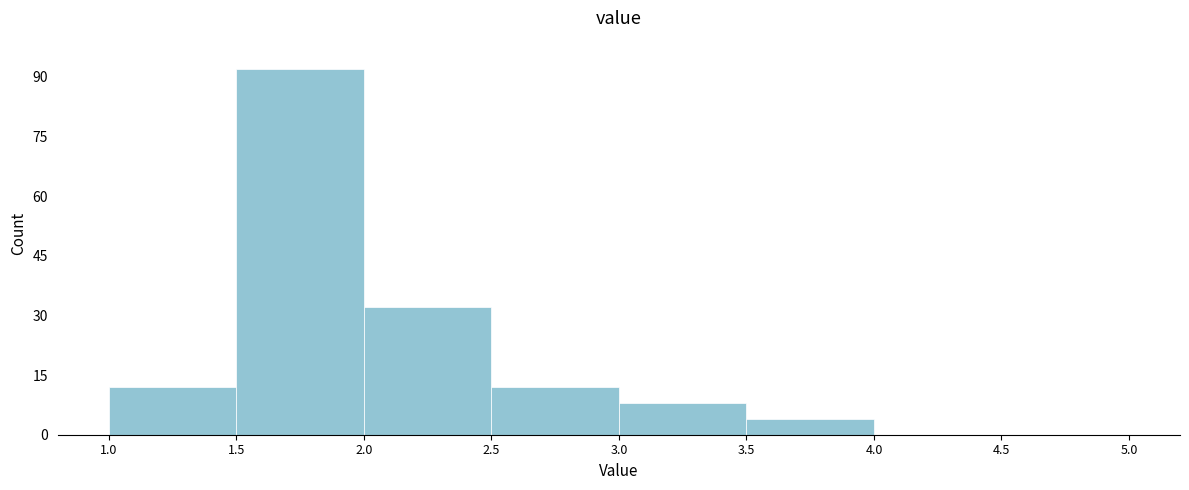

Reading left to right, list every bar in this chart as the range it spans on the x-axis followed by its height. The values are not printed on the chart, so give them approximately, as read against the axis.

1.0 to 1.5: 12
1.5 to 2.0: 92
2.0 to 2.5: 32
2.5 to 3.0: 12
3.0 to 3.5: 8
3.5 to 4.0: 4
4.0 to 4.5: 0
4.5 to 5.0: 0